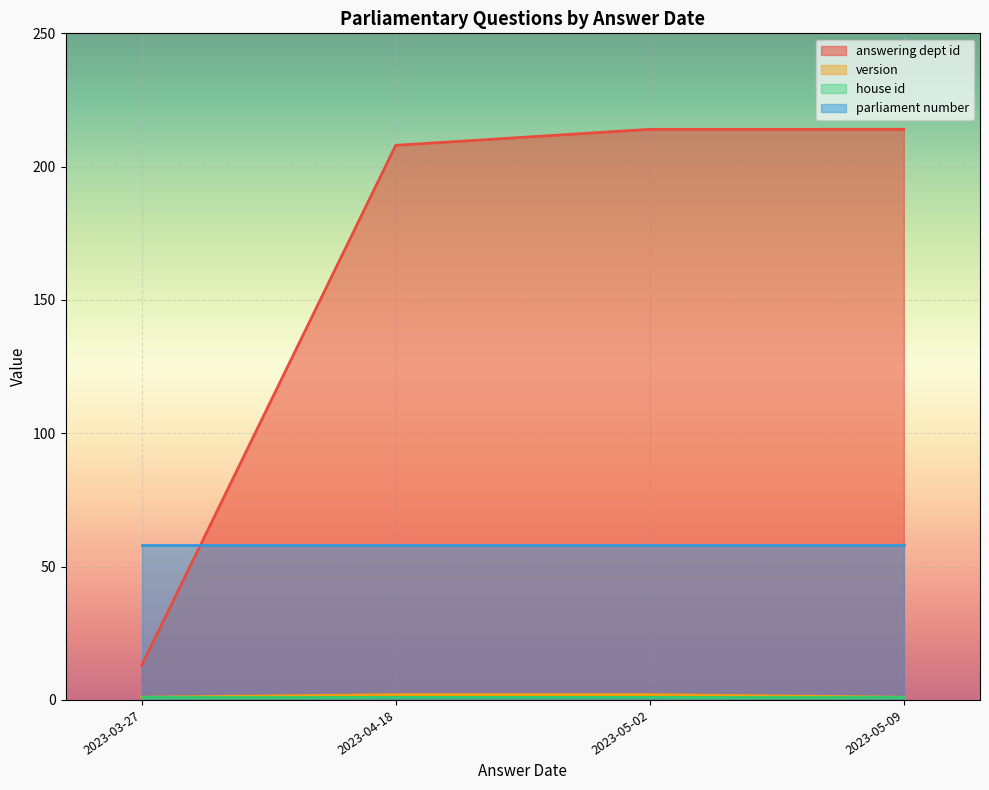

True or false: house id has a value of 1 at 2023-05-02.

False